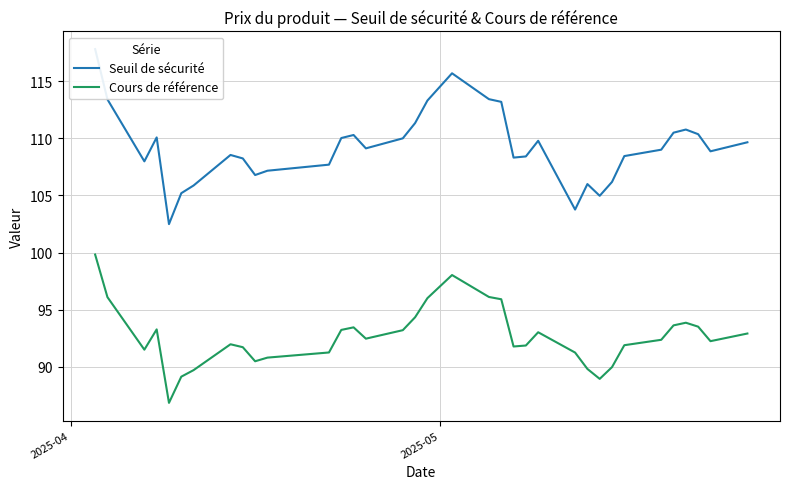

What is the lowest value of the Cours de référence series?

86.9